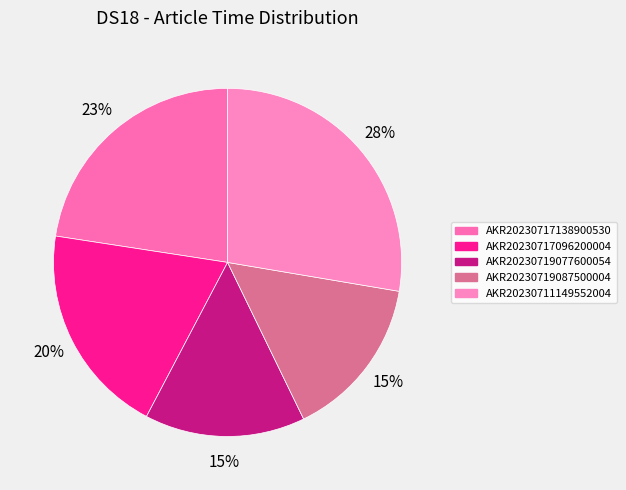

Do AKR20230711149552004 and AKR20230719087500004 together represent more than half of the pie?

No